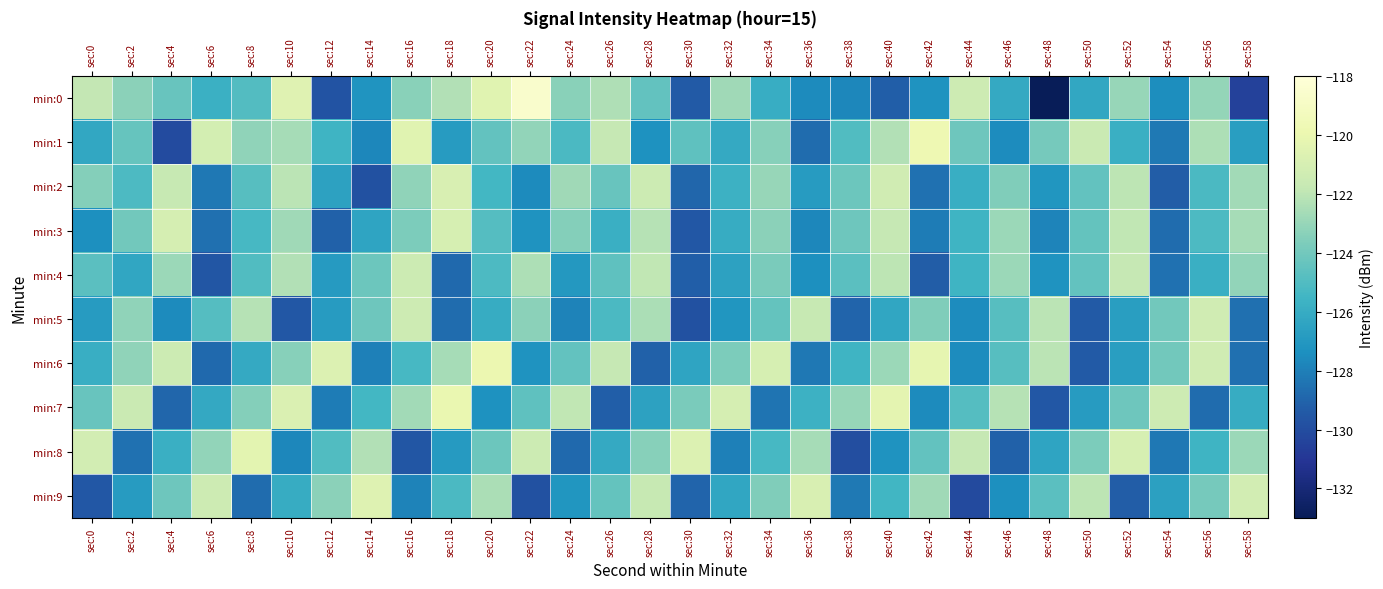

Reading right to left, transcribe all the data shown in this chart.

min:0: sec:58=-130.5	sec:56=-123.1	sec:54=-127.5	sec:52=-123.0	sec:50=-126.2	sec:48=-133.0	sec:46=-126.1	sec:44=-121.4	sec:42=-127.2	sec:40=-129.2	sec:38=-127.7	sec:36=-127.6	sec:34=-125.9	sec:32=-122.8	sec:30=-129.4	sec:28=-124.5	sec:26=-122.4	sec:24=-123.4	sec:22=-118.6	sec:20=-120.5	sec:18=-122.3	sec:16=-123.4	sec:14=-127.2	sec:12=-129.7	sec:10=-120.6	sec:8=-124.9	sec:6=-125.8	sec:4=-124.3	sec:2=-123.3	sec:0=-121.9
min:1: sec:58=-126.7	sec:56=-122.4	sec:54=-128.2	sec:52=-125.8	sec:50=-121.6	sec:48=-123.9	sec:46=-127.5	sec:44=-124.1	sec:42=-119.8	sec:40=-122.3	sec:38=-125.0	sec:36=-128.7	sec:34=-123.4	sec:32=-126.1	sec:30=-124.6	sec:28=-127.3	sec:26=-121.8	sec:24=-125.2	sec:22=-123.1	sec:20=-124.5	sec:18=-126.8	sec:16=-120.5	sec:14=-127.7	sec:12=-125.6	sec:10=-122.6	sec:8=-123.2	sec:6=-121.1	sec:4=-130.0	sec:2=-124.4	sec:0=-126.2
min:2: sec:58=-122.7	sec:56=-125.2	sec:54=-129.3	sec:52=-122.0	sec:50=-124.5	sec:48=-127.1	sec:46=-123.6	sec:44=-125.9	sec:42=-128.5	sec:40=-121.3	sec:38=-124.2	sec:36=-126.8	sec:34=-123.0	sec:32=-125.7	sec:30=-128.9	sec:28=-121.5	sec:26=-124.3	sec:24=-122.8	sec:22=-127.6	sec:20=-125.4	sec:18=-120.9	sec:16=-123.2	sec:14=-129.8	sec:12=-126.5	sec:10=-122.1	sec:8=-124.8	sec:6=-128.3	sec:4=-121.7	sec:2=-125.1	sec:0=-123.5
min:3: sec:58=-122.6	sec:56=-125.1	sec:54=-128.7	sec:52=-121.9	sec:50=-124.4	sec:48=-127.8	sec:46=-122.9	sec:44=-125.6	sec:42=-128.1	sec:40=-121.8	sec:38=-124.1	sec:36=-127.7	sec:34=-123.3	sec:32=-126.0	sec:30=-129.5	sec:28=-122.2	sec:26=-125.8	sec:24=-123.5	sec:22=-127.2	sec:20=-124.9	sec:18=-121.0	sec:16=-123.7	sec:14=-126.4	sec:12=-129.1	sec:10=-122.8	sec:8=-125.3	sec:6=-128.6	sec:4=-121.1	sec:2=-124.0	sec:0=-127.4
min:4: sec:58=-123.1	sec:56=-125.8	sec:54=-128.5	sec:52=-121.8	sec:50=-124.5	sec:48=-127.2	sec:46=-122.9	sec:44=-125.6	sec:42=-129.3	sec:40=-122.0	sec:38=-124.7	sec:36=-127.4	sec:34=-123.8	sec:32=-126.5	sec:30=-129.2	sec:28=-121.9	sec:26=-124.6	sec:24=-127.0	sec:22=-122.4	sec:20=-125.1	sec:18=-128.8	sec:16=-121.5	sec:14=-124.2	sec:12=-126.9	sec:10=-122.3	sec:8=-125.0	sec:6=-129.6	sec:4=-122.9	sec:2=-126.3	sec:0=-124.7
min:5: sec:58=-128.6	sec:56=-121.3	sec:54=-124.0	sec:52=-126.7	sec:50=-129.4	sec:48=-122.1	sec:46=-124.8	sec:44=-127.5	sec:42=-123.6	sec:40=-126.3	sec:38=-129.0	sec:36=-121.7	sec:34=-124.4	sec:32=-127.1	sec:30=-129.8	sec:28=-122.5	sec:26=-125.2	sec:24=-127.9	sec:22=-123.3	sec:20=-126.0	sec:18=-128.7	sec:16=-121.4	sec:14=-124.1	sec:12=-126.8	sec:10=-129.5	sec:8=-122.2	sec:6=-124.9	sec:4=-127.6	sec:2=-123.2	sec:0=-126.8
min:6: sec:58=-128.6	sec:56=-121.3	sec:54=-124.0	sec:52=-126.7	sec:50=-129.4	sec:48=-122.1	sec:46=-124.8	sec:44=-127.5	sec:42=-120.2	sec:40=-122.9	sec:38=-125.6	sec:36=-128.3	sec:34=-121.0	sec:32=-123.7	sec:30=-126.4	sec:28=-129.1	sec:26=-121.8	sec:24=-124.5	sec:22=-127.2	sec:20=-119.9	sec:18=-122.6	sec:16=-125.3	sec:14=-128.0	sec:12=-120.7	sec:10=-123.4	sec:8=-126.1	sec:6=-128.8	sec:4=-121.5	sec:2=-123.2	sec:0=-125.9
min:7: sec:58=-126.0	sec:56=-128.7	sec:54=-121.4	sec:52=-124.1	sec:50=-126.8	sec:48=-129.5	sec:46=-122.2	sec:44=-124.9	sec:42=-127.6	sec:40=-120.3	sec:38=-123.0	sec:36=-125.7	sec:34=-128.4	sec:32=-121.1	sec:30=-123.8	sec:28=-126.5	sec:26=-129.2	sec:24=-121.9	sec:22=-124.6	sec:20=-127.3	sec:18=-120.0	sec:16=-122.7	sec:14=-125.4	sec:12=-128.1	sec:10=-120.8	sec:8=-123.5	sec:6=-126.2	sec:4=-128.9	sec:2=-121.6	sec:0=-124.3
min:8: sec:58=-122.9	sec:56=-125.6	sec:54=-128.3	sec:52=-121.0	sec:50=-123.7	sec:48=-126.4	sec:46=-129.1	sec:44=-121.8	sec:42=-124.5	sec:40=-127.2	sec:38=-129.9	sec:36=-122.6	sec:34=-125.3	sec:32=-128.0	sec:30=-120.7	sec:28=-123.4	sec:26=-126.1	sec:24=-128.8	sec:22=-121.5	sec:20=-124.2	sec:18=-126.9	sec:16=-129.6	sec:14=-122.3	sec:12=-125.0	sec:10=-127.7	sec:8=-120.4	sec:6=-123.1	sec:4=-125.8	sec:2=-128.5	sec:0=-121.2
min:9: sec:58=-121.2	sec:56=-123.9	sec:54=-126.6	sec:52=-129.3	sec:50=-122.0	sec:48=-124.7	sec:46=-127.4	sec:44=-130.1	sec:42=-122.8	sec:40=-125.5	sec:38=-128.2	sec:36=-120.9	sec:34=-123.6	sec:32=-126.3	sec:30=-129.0	sec:28=-121.7	sec:26=-124.4	sec:24=-127.1	sec:22=-129.8	sec:20=-122.5	sec:18=-125.2	sec:16=-127.9	sec:14=-120.6	sec:12=-123.3	sec:10=-126.0	sec:8=-128.7	sec:6=-121.4	sec:4=-124.1	sec:2=-126.8	sec:0=-129.5